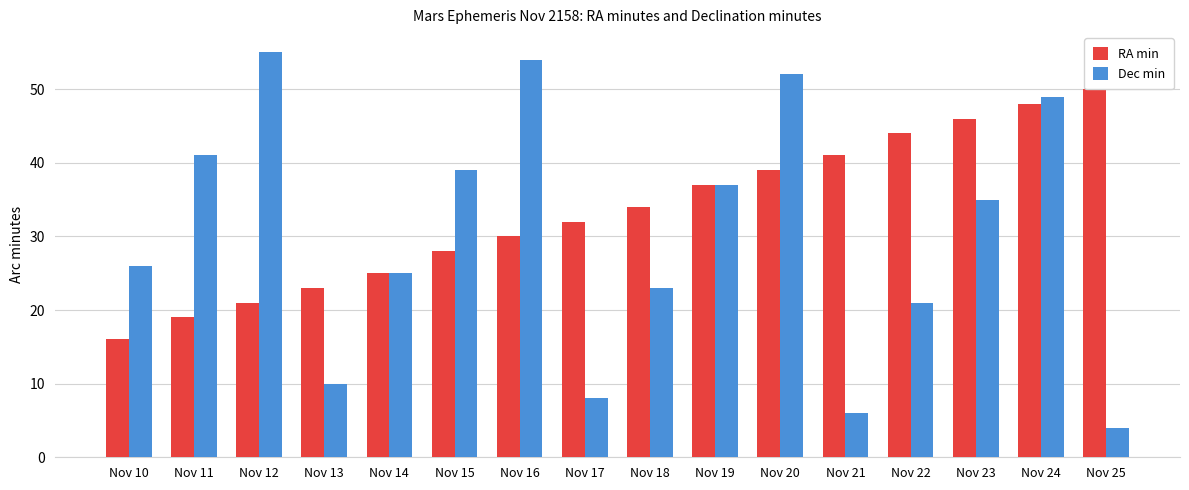

The value of Dec min at Nov 22 is 34. True or false?

False